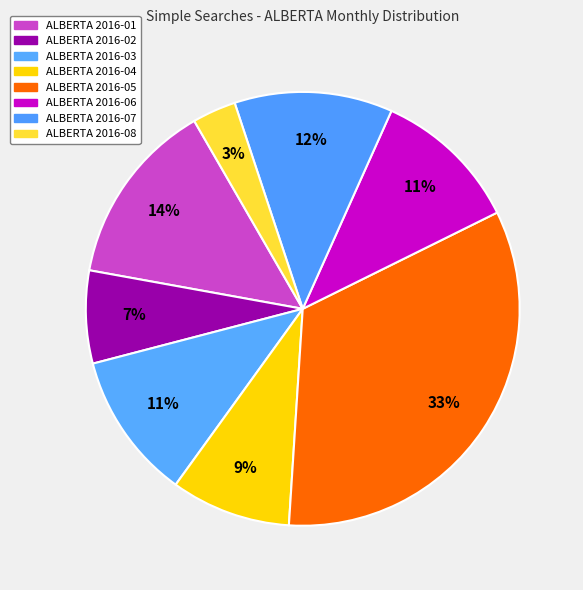

How many slices are in this pie chart?

8